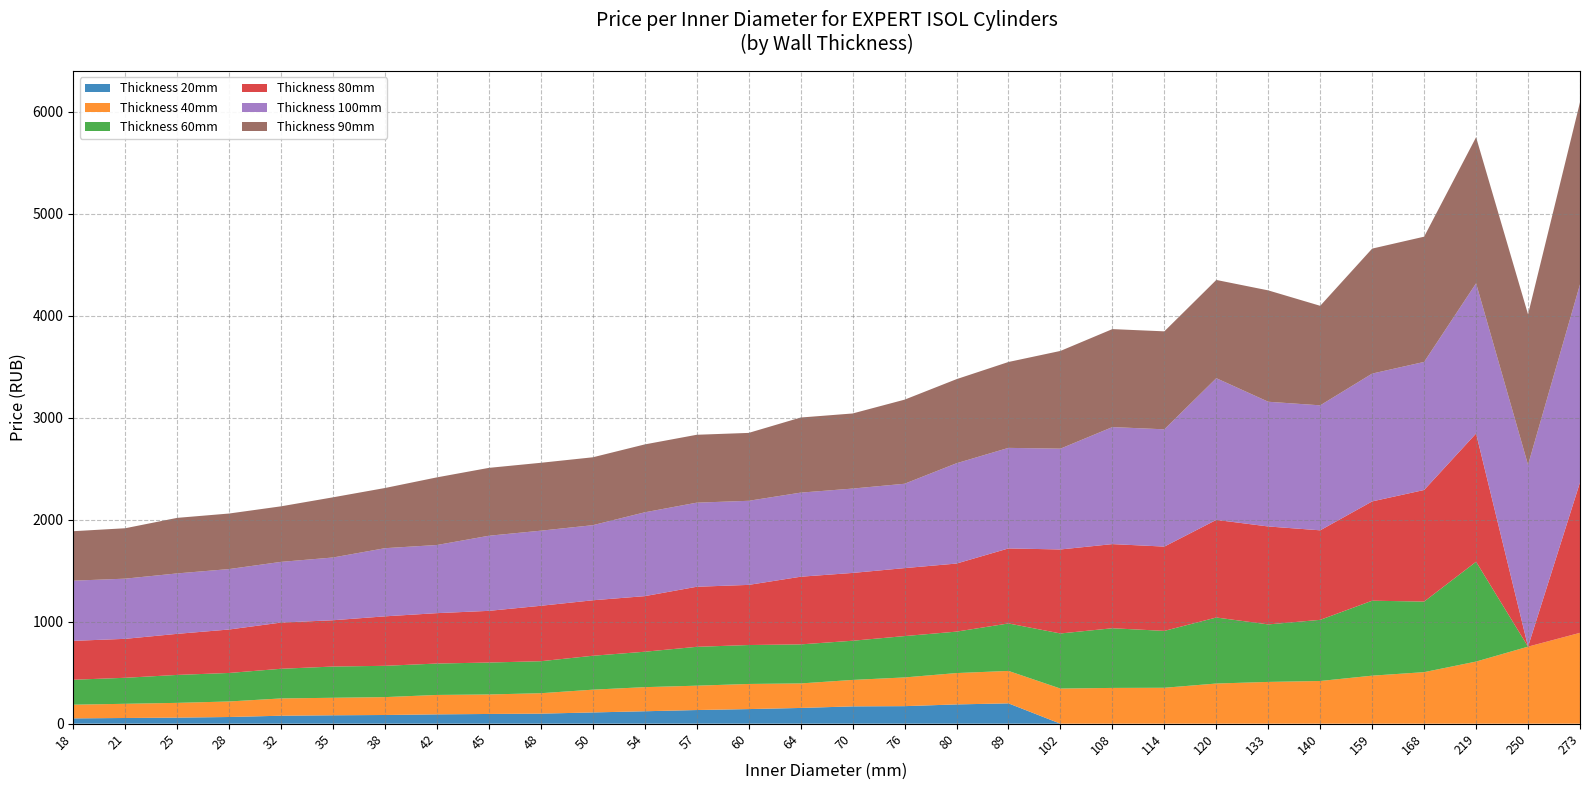

Reading left to right, what are all the values shown in this chart?

Thickness 20mm: 18=51.9	21=55.8	25=59.3	28=65.5	32=78.0	35=82.3	38=85.1	42=91.3	45=95.2	48=98.4	50=110.2	54=121.8	57=133.7	60=143.1	64=154.2	70=169.6	76=171.9	80=188.8	89=199.1	102=0.0	108=0.0	114=0.0	120=0.0	133=0.0	140=0.0	159=0.0	168=0.0	219=0.0	250=0.0	273=0.0
Thickness 40mm: 18=134.4	21=139.2	25=144.8	28=152.3	32=169.5	35=171.6	38=175.3	42=190.4	45=191.2	48=200.3	50=223.2	54=236.3	57=238.8	60=246.3	64=240.4	70=259.3	76=281.5	80=307.3	89=318.1	102=344.2	108=350.6	114=352.1	120=393.6	133=409.4	140=418.5	159=470.7	168=505.2	219=608.8	250=755.1	273=890.5
Thickness 60mm: 18=244.4	21=254.9	25=273.9	28=279.4	32=290.7	35=306.2	38=306.9	42=307.8	45=312.9	48=313.7	50=332.4	54=347.2	57=380.9	60=381.6	64=382.6	70=384.0	76=405.3	80=406.3	89=465.2	102=540.1	108=584.8	114=557.5	120=647.2	133=563.6	140=599.3	159=734.7	168=691.7	219=978.3	250=0.0	273=0.0
Thickness 80mm: 18=381.1	21=381.9	25=402.6	28=425.9	32=453.0	35=453.8	38=484.9	42=493.9	45=506.7	48=543.4	50=543.9	54=544.9	57=588.8	60=589.5	64=663.3	70=664.8	76=666.3	80=667.2	89=735.4	102=823.3	108=824.8	114=826.3	120=956.9	133=960.0	140=877.5	159=973.4	168=1093.8	219=1257.4	250=0.0	273=1474.7
Thickness 100mm: 18=589.9	21=589.9	25=592.4	28=592.4	32=594.9	35=615.1	38=668.0	42=668.0	45=736.1	48=736.1	50=736.1	54=821.8	57=824.3	60=824.3	64=824.3	70=826.8	76=826.8	80=983.1	89=985.6	102=988.1	108=1147.0	114=1149.5	120=1388.9	133=1222.6	140=1225.1	159=1252.8	168=1255.4	219=1472.1	250=1782.2	273=1941.0
Thickness 90mm: 18=484.9	21=494.1	25=544.5	28=544.5	32=544.5	35=589.9	38=589.9	42=663.0	45=665.5	48=665.5	50=665.5	54=665.5	57=665.5	60=665.5	64=736.1	70=736.1	76=824.3	80=824.3	89=841.9	102=957.9	108=960.4	114=960.4	120=962.9	133=1091.5	140=975.6	159=1225.1	168=1227.6	219=1431.8	250=1474.7	273=1784.8